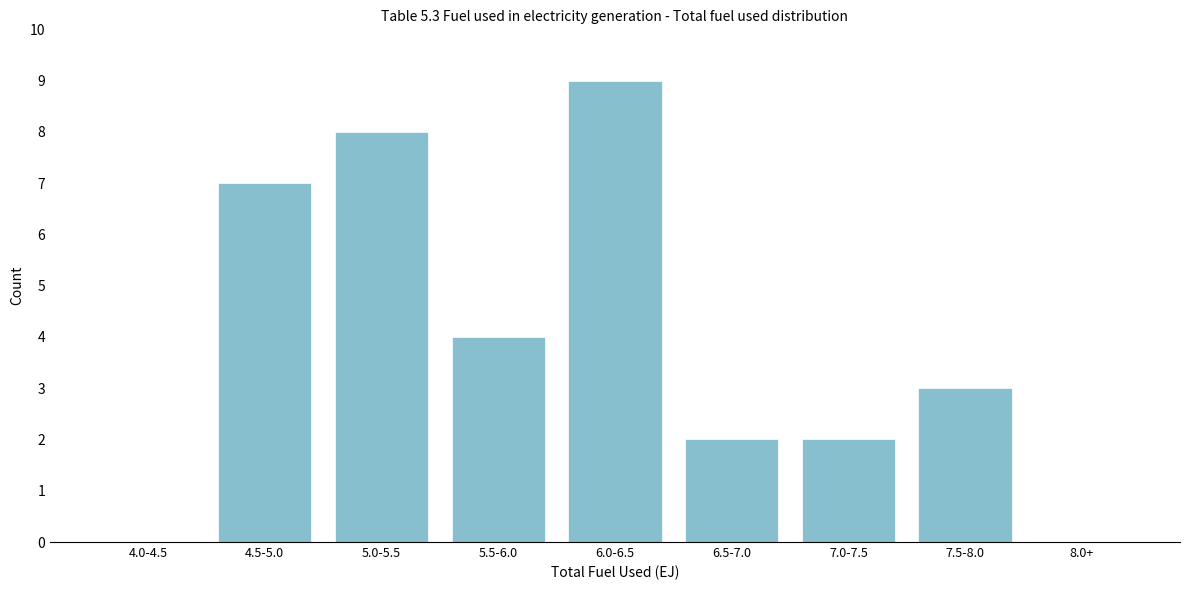

Reading right to left, what are all the values shown in this chart?

8.0+=0	7.5-8.0=3	7.0-7.5=2	6.5-7.0=2	6.0-6.5=9	5.5-6.0=4	5.0-5.5=8	4.5-5.0=7	4.0-4.5=0